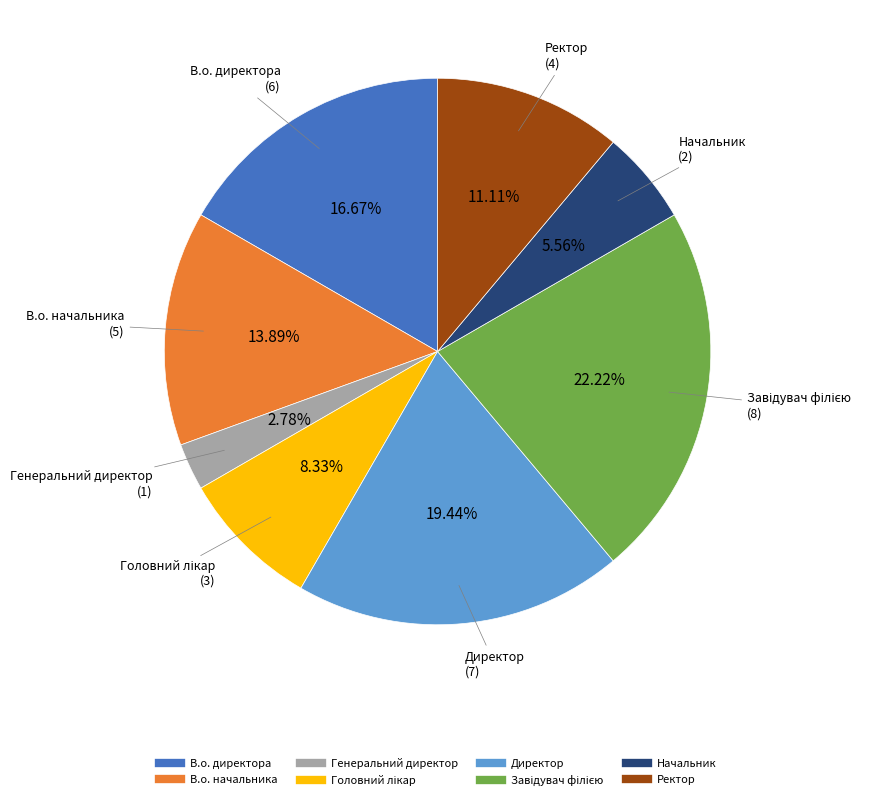

Does Начальник account for over 50% of the chart?

No